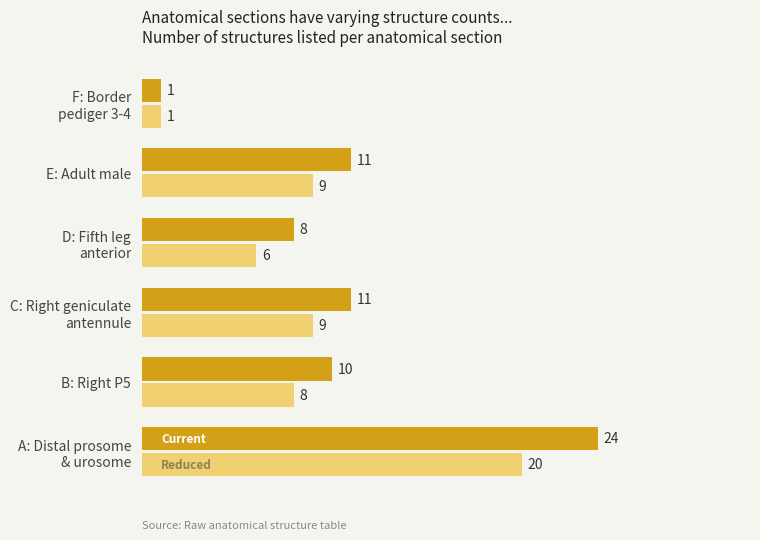

What is the total value across all series at B: Right P5?

18